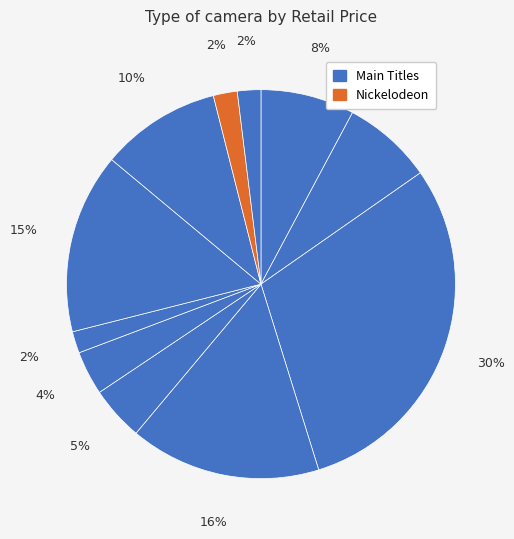

Count the number of slices in the pie.

11